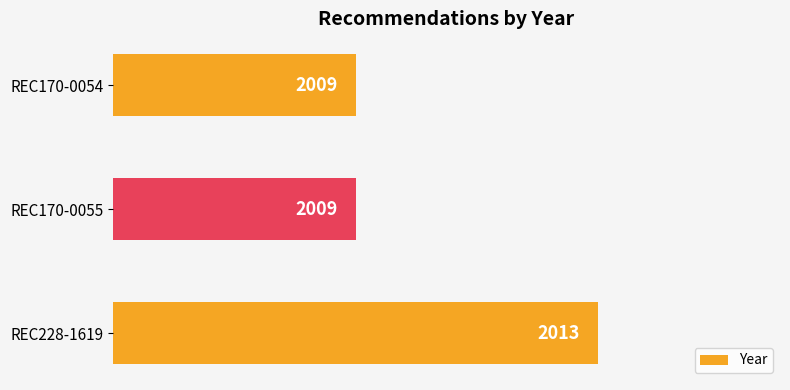

The chart shows a value of 3151 at REC170-0054. True or false?

False